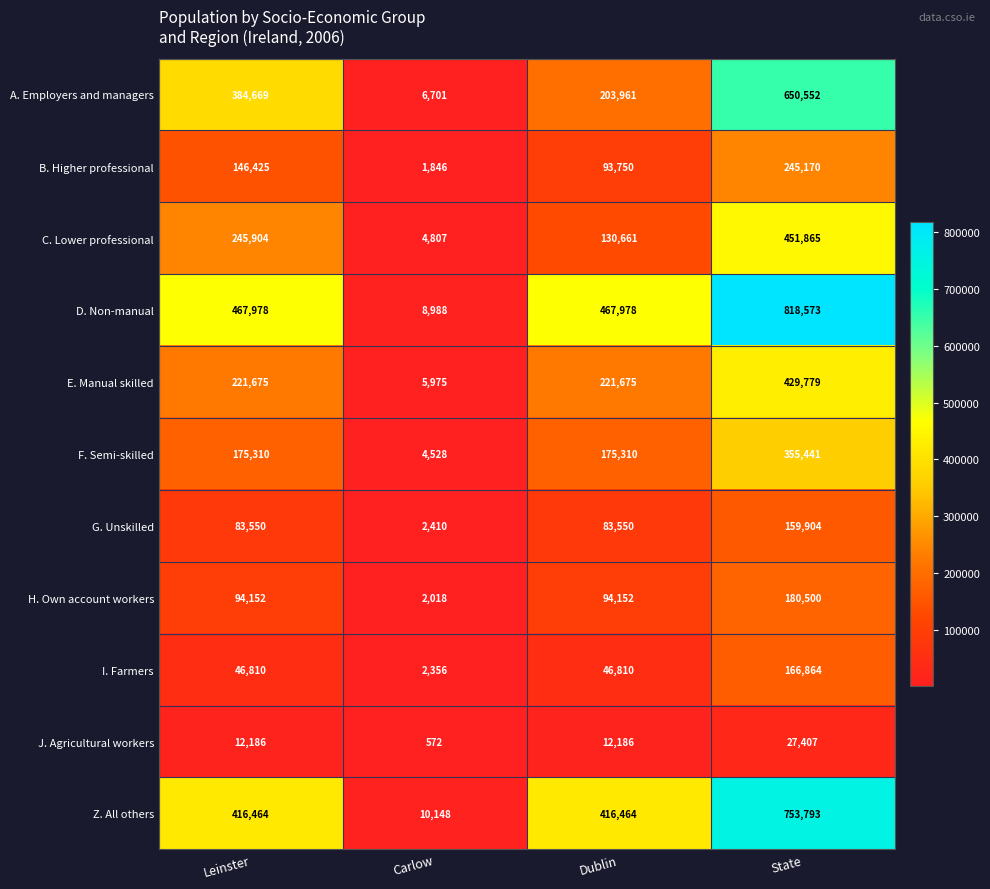

How many distinct data groups are displayed?

11